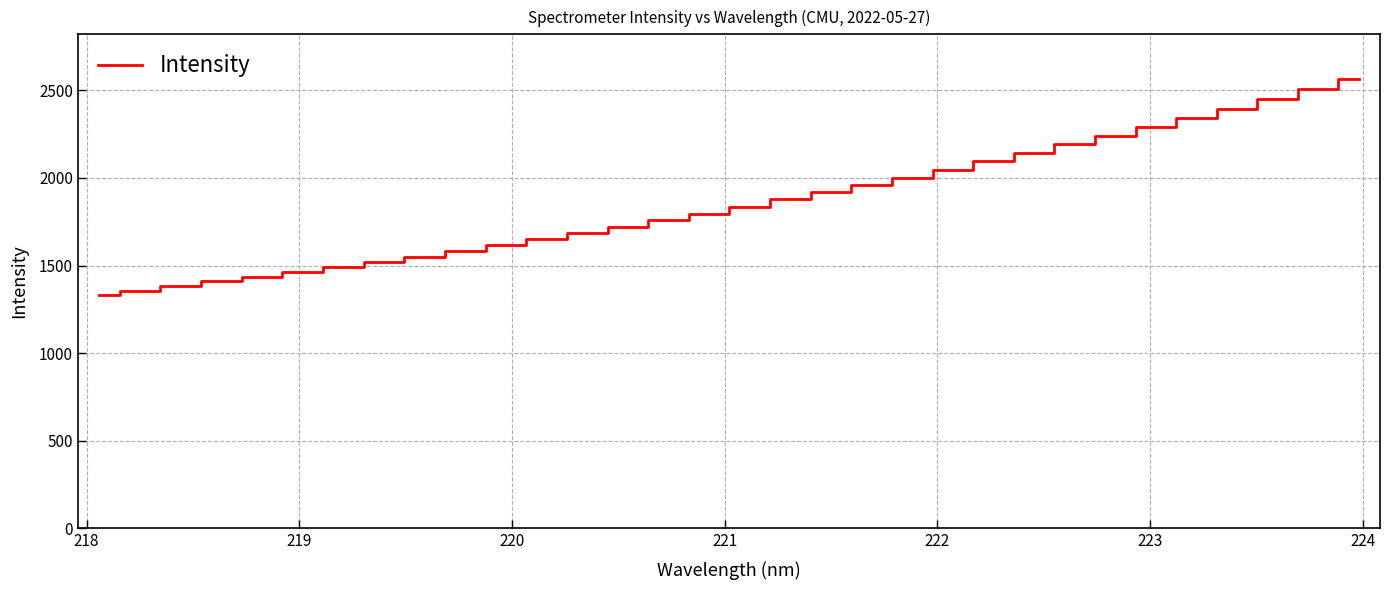

What is the difference between the maximum and minimum values?

1230.4